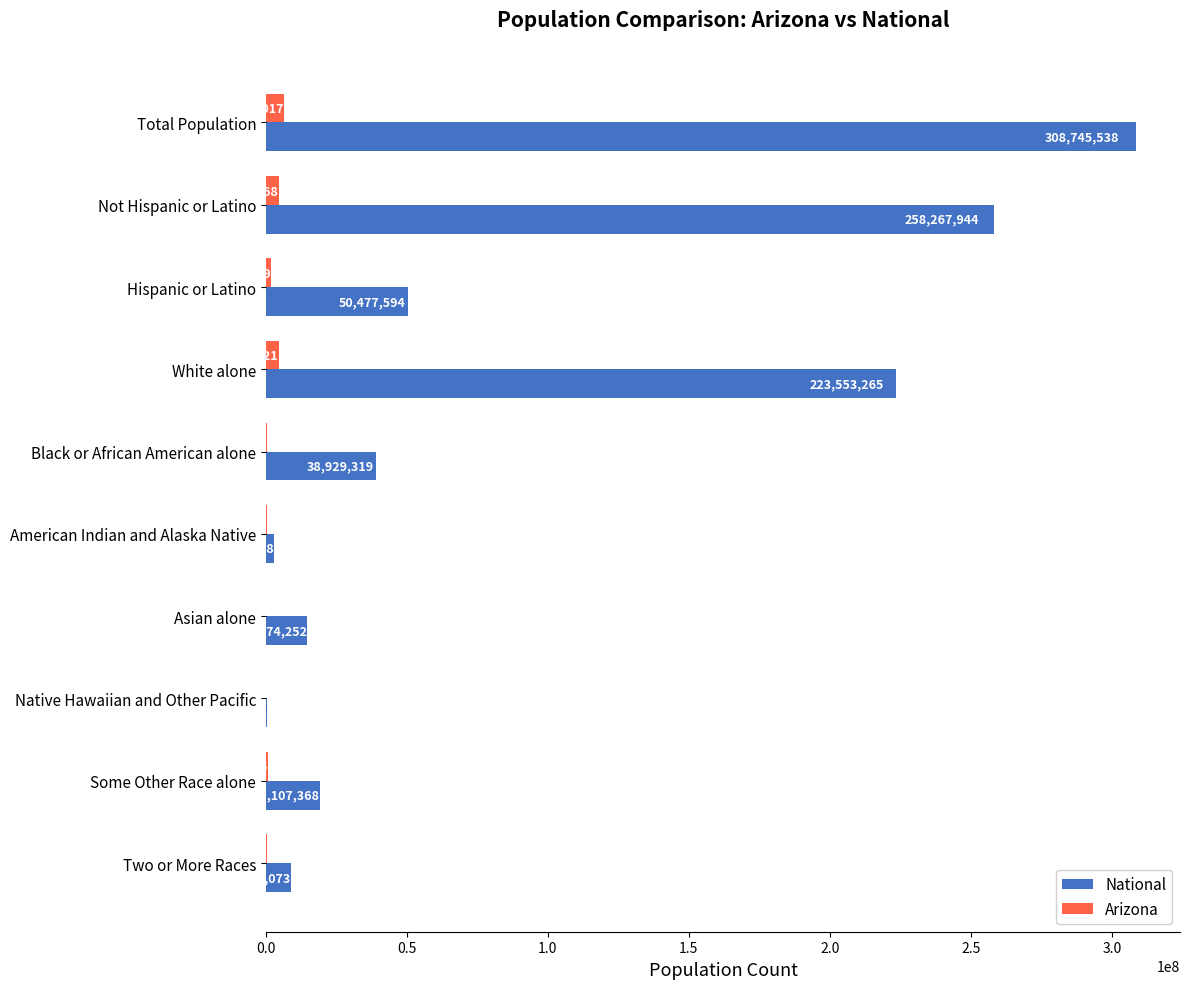

Which series changed the most between White alone and Native Hawaiian and Other Pacific?

National